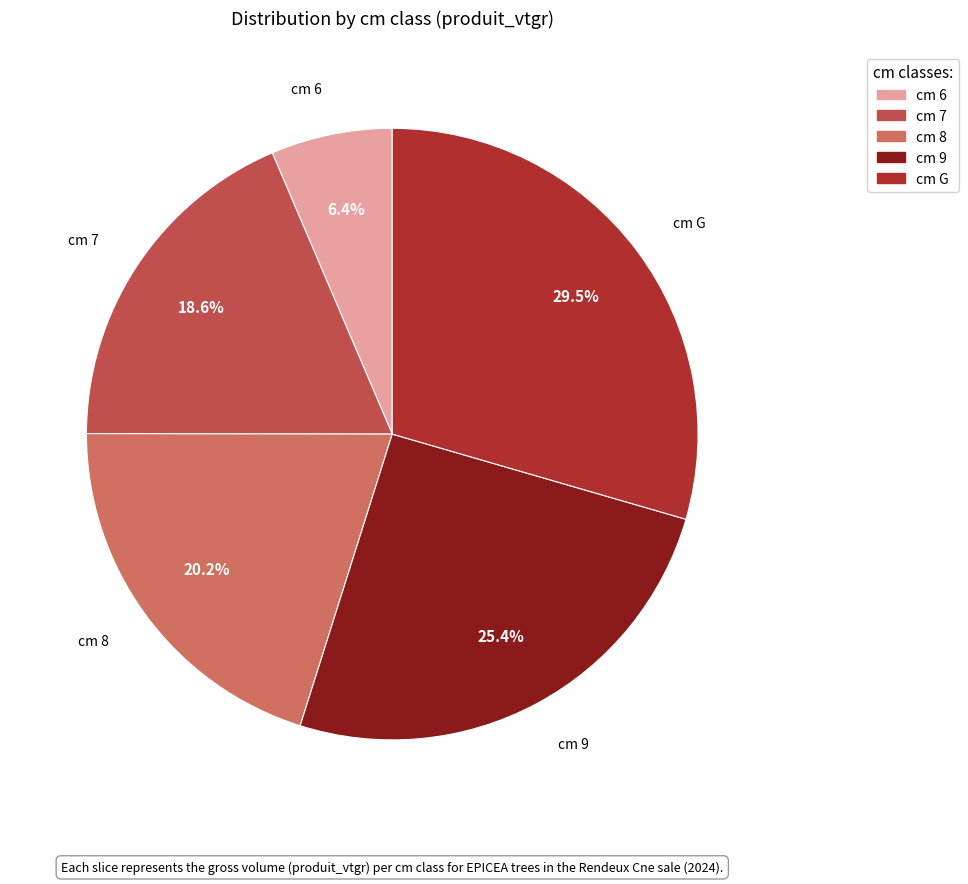

Does cm G account for over 50% of the chart?

No